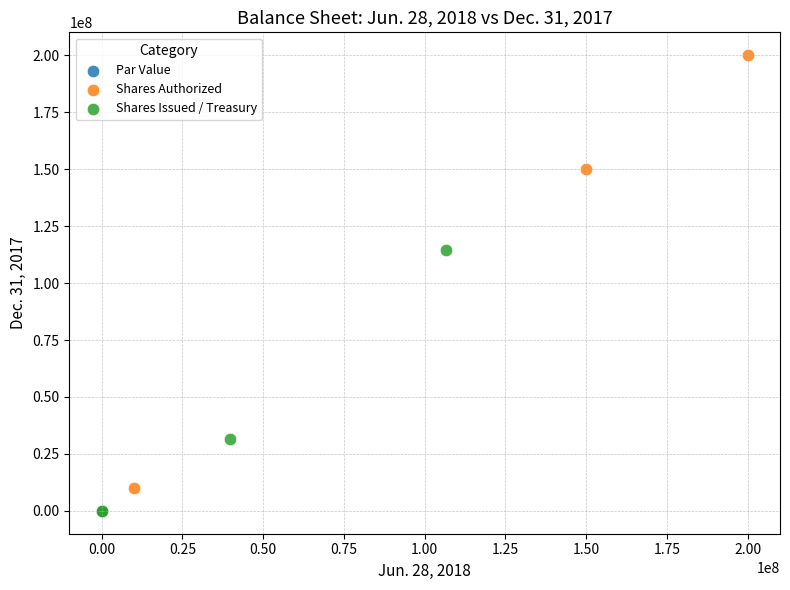

Which series reaches the maximum Y coordinate?

Shares Authorized